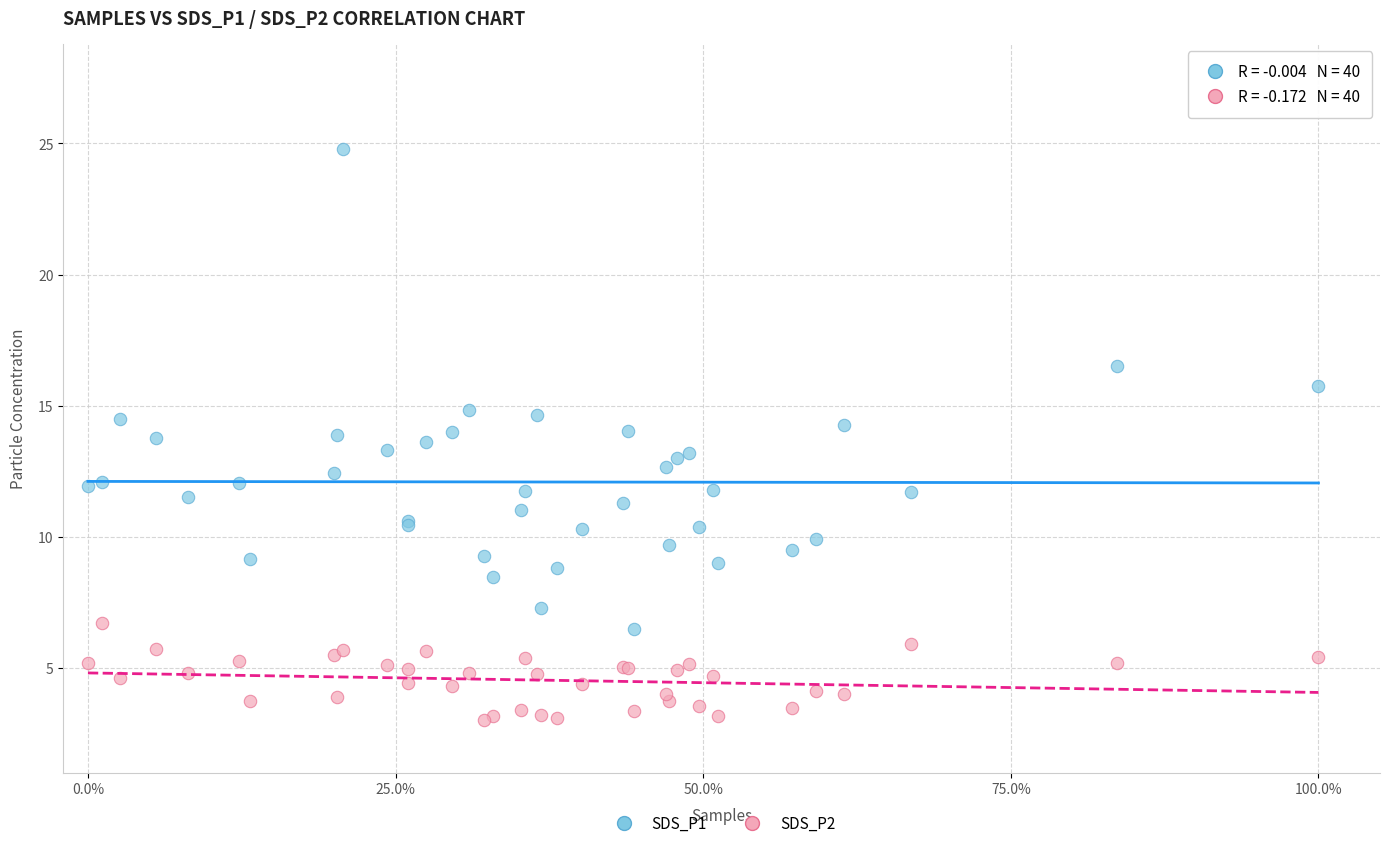

Which series contains the highest Y value?

SDS_P1